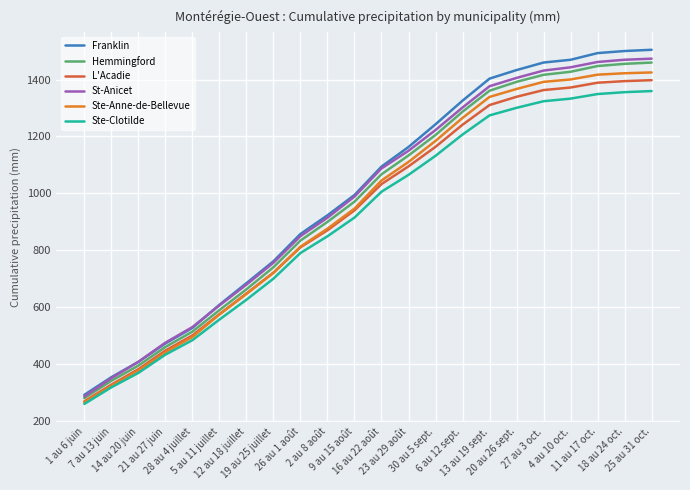

What is the lowest value of the Ste-Anne-de-Bellevue series?

264.9